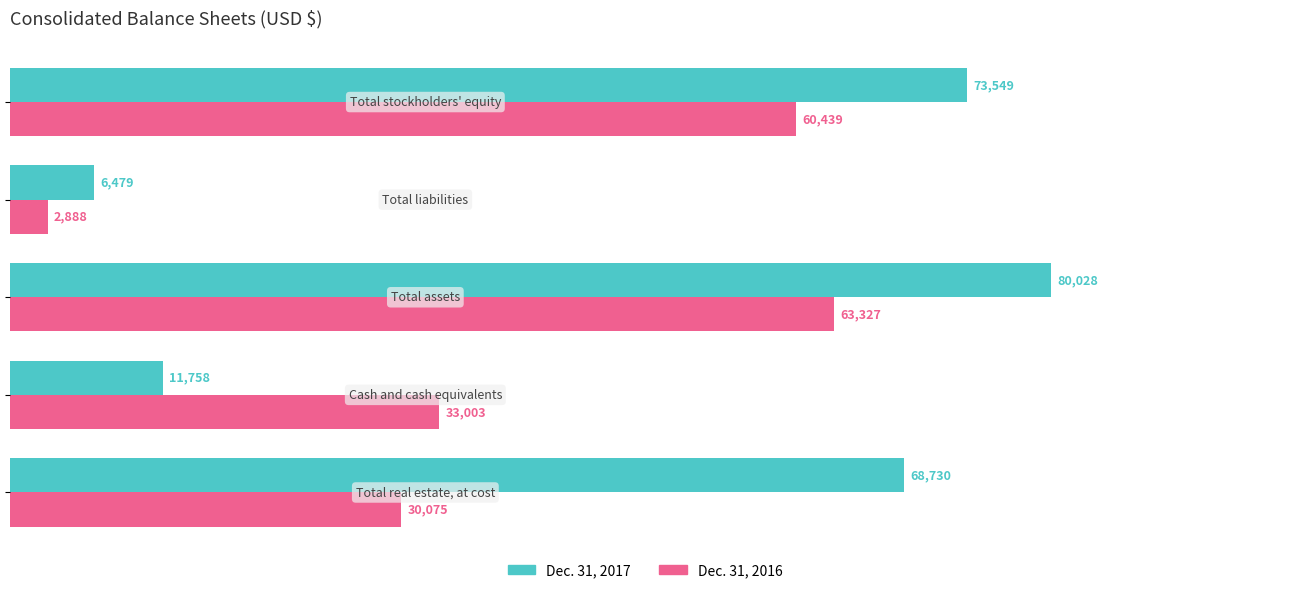

At how many categories does at least one series exceed 36881?

3